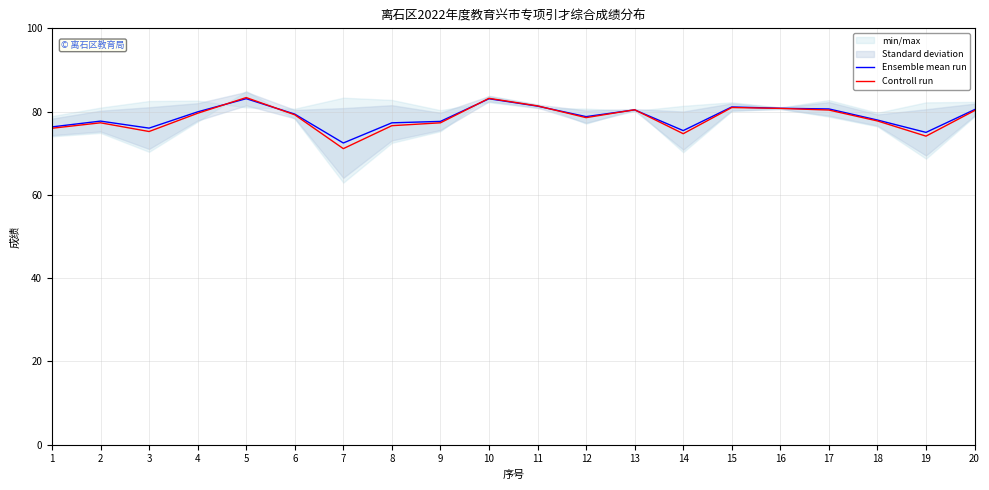

True or false: Controll run has more than 0 interior local peaks.

True